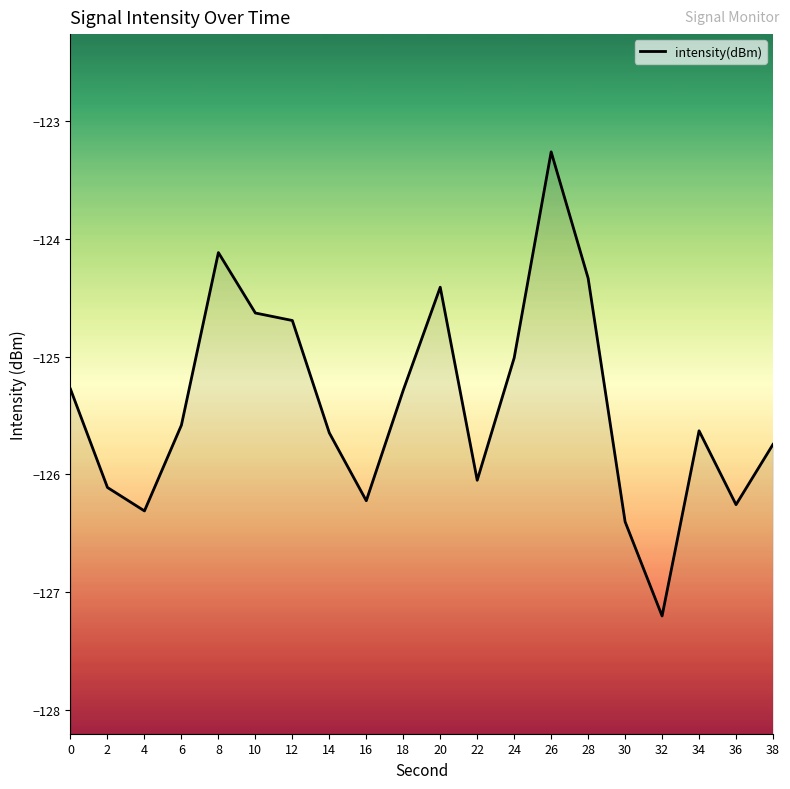

How many interior local peaks (higher than both neighbors) does the data have?

4